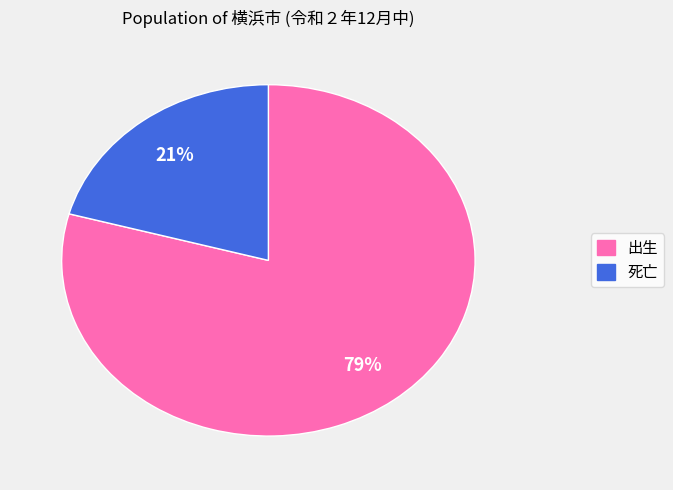

Does any single category account for the majority?

Yes